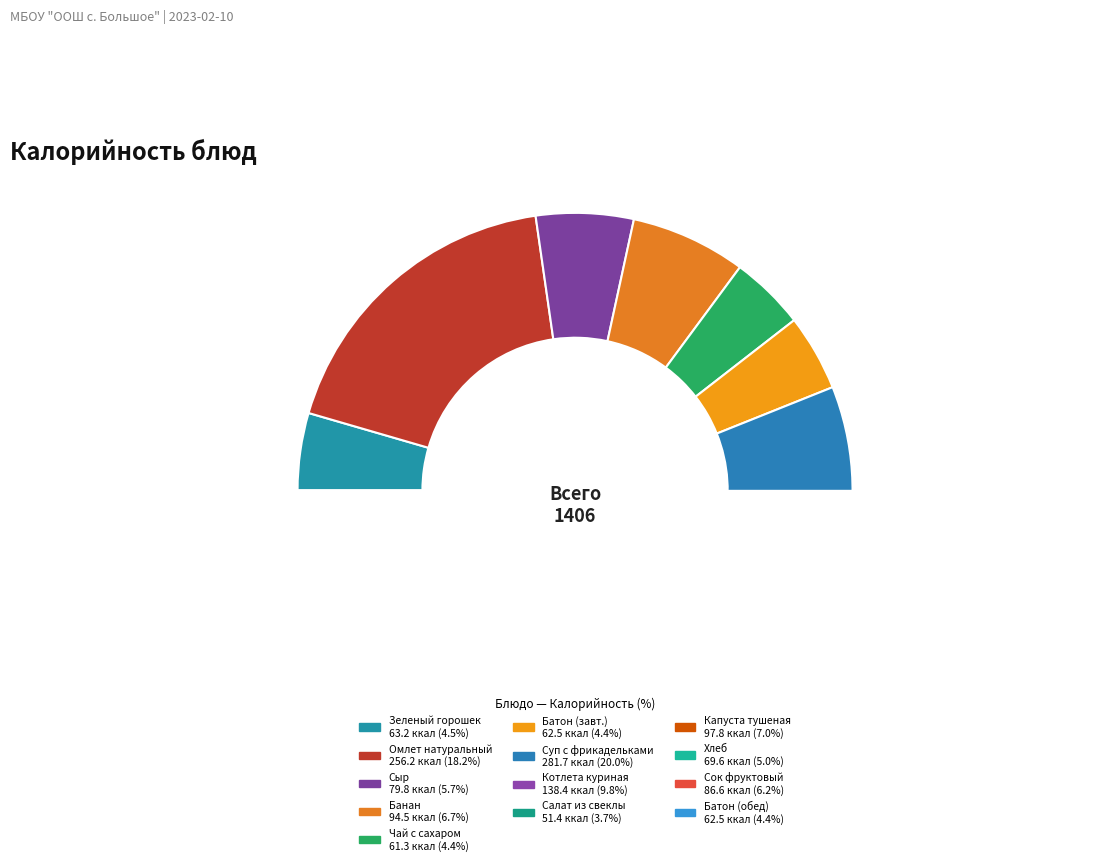

Which category has the smallest portion of the pie?

Салат из свеклы